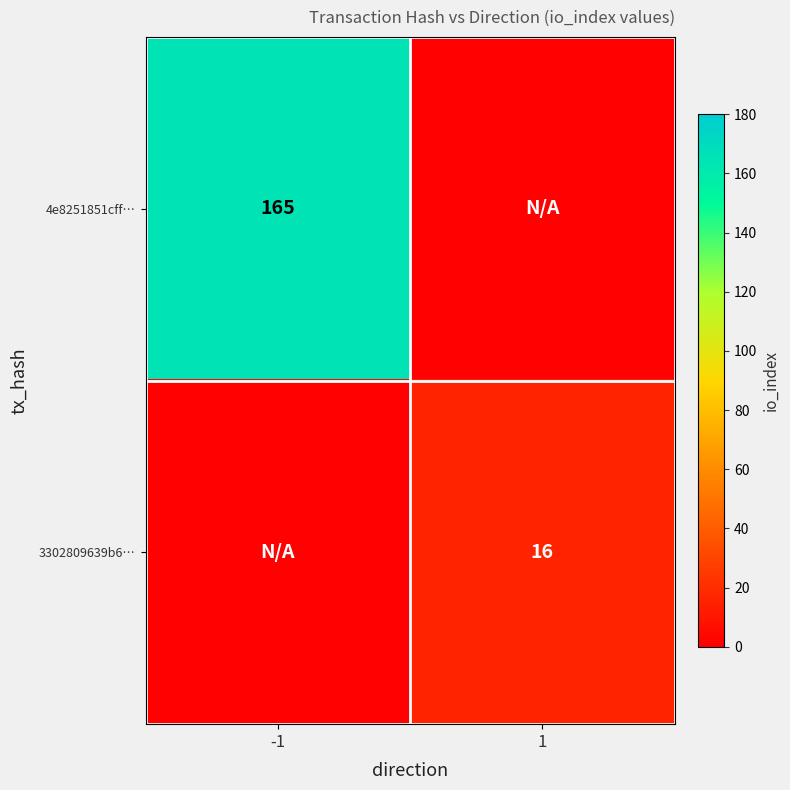

True or false: 3302809639b6… has a value of 16 at 1.

True